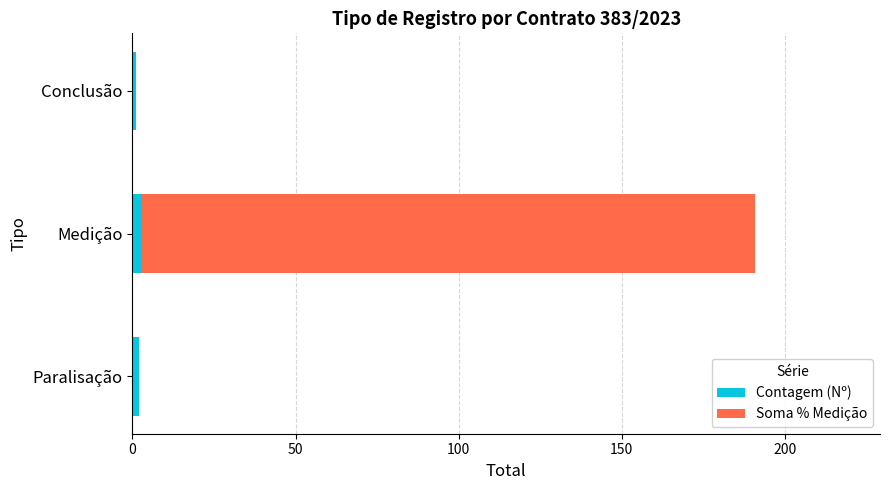

At which category is the sum across all series the highest?

Medição